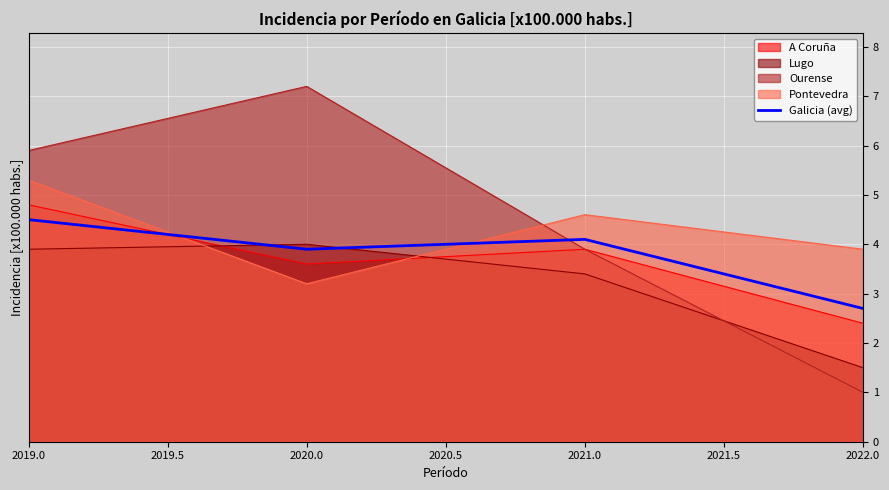

What is the approximate value of Galicia (avg) at 2020.0?

3.9